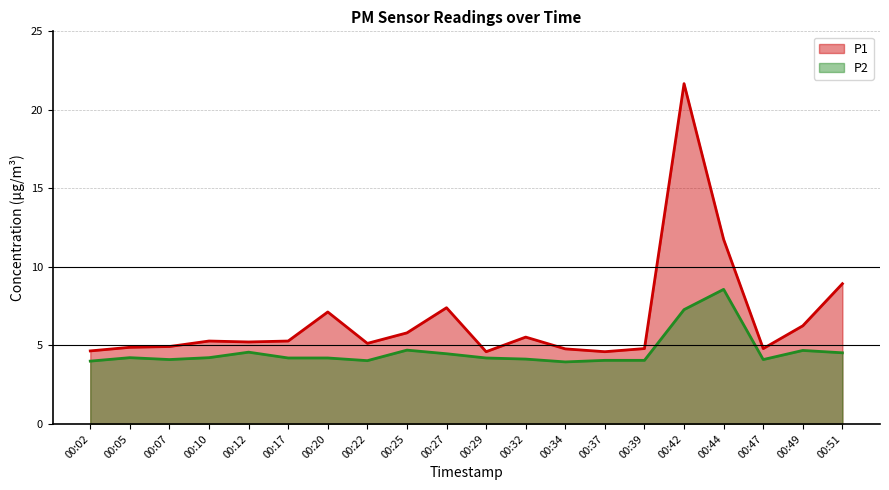

Reading right to left, extract all data points from this chart.

P1: 00:51=8.9	00:49=6.2	00:47=4.8	00:44=11.8	00:42=21.7	00:39=4.8	00:37=4.6	00:34=4.8	00:32=5.5	00:29=4.6	00:27=7.4	00:25=5.8	00:22=5.1	00:20=7.1	00:17=5.3	00:12=5.2	00:10=5.3	00:07=4.9	00:05=4.9	00:02=4.7
P2: 00:51=4.5	00:49=4.7	00:47=4.1	00:44=8.6	00:42=7.3	00:39=4.0	00:37=4.0	00:34=4.0	00:32=4.1	00:29=4.2	00:27=4.5	00:25=4.7	00:22=4.0	00:20=4.2	00:17=4.2	00:12=4.6	00:10=4.2	00:07=4.1	00:05=4.2	00:02=4.0